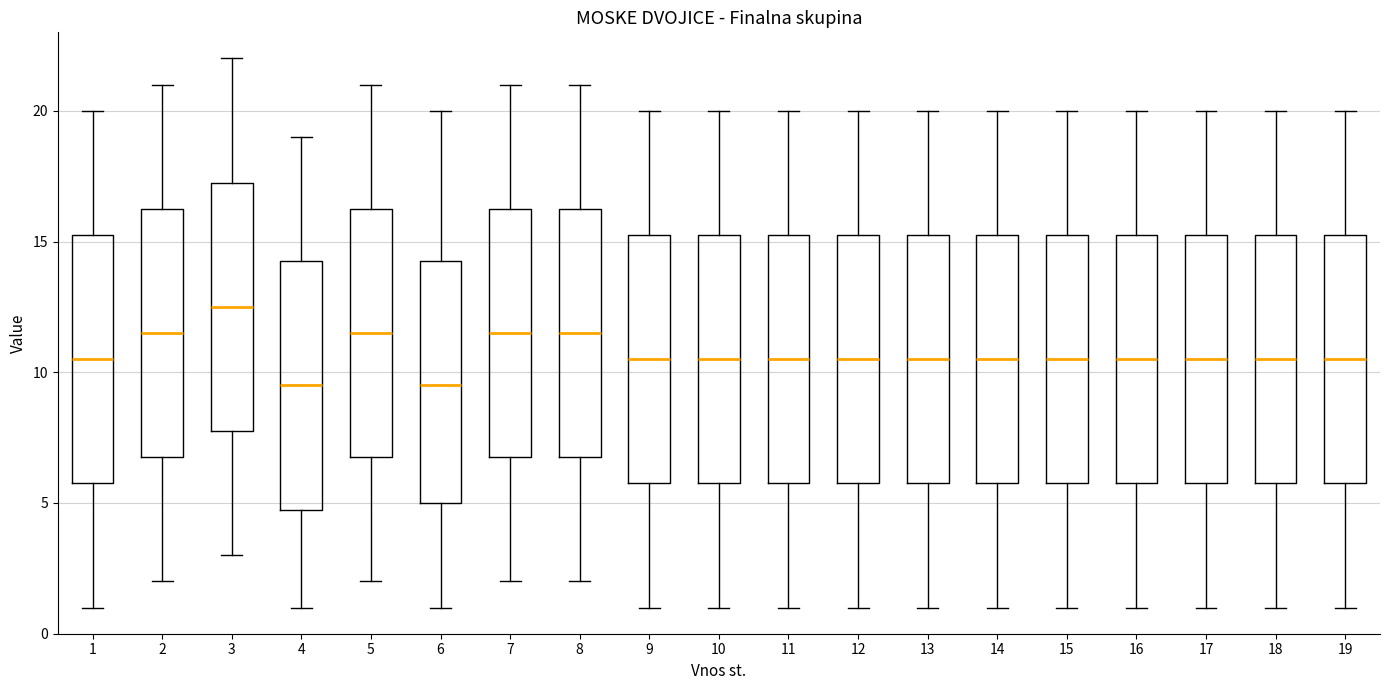

Reading left to right, read every box against the y-axis: the position of its median line, the range the box covers, and the ends of its whiskers. The values are not printed on the chart, so give them approximately, as read against the axis.

1: median 10.5, box 6.0 to 15.5, whiskers 1.0 to 20.0
2: median 11.5, box 7.0 to 16.5, whiskers 2.0 to 21.0
3: median 12.5, box 8.0 to 17.5, whiskers 3.0 to 22.0
4: median 9.5, box 5.0 to 14.5, whiskers 1.0 to 19.0
5: median 11.5, box 7.0 to 16.5, whiskers 2.0 to 21.0
6: median 9.5, box 5.0 to 14.5, whiskers 1.0 to 20.0
7: median 11.5, box 7.0 to 16.5, whiskers 2.0 to 21.0
8: median 11.5, box 7.0 to 16.5, whiskers 2.0 to 21.0
9: median 10.5, box 6.0 to 15.5, whiskers 1.0 to 20.0
10: median 10.5, box 6.0 to 15.5, whiskers 1.0 to 20.0
11: median 10.5, box 6.0 to 15.5, whiskers 1.0 to 20.0
12: median 10.5, box 6.0 to 15.5, whiskers 1.0 to 20.0
13: median 10.5, box 6.0 to 15.5, whiskers 1.0 to 20.0
14: median 10.5, box 6.0 to 15.5, whiskers 1.0 to 20.0
15: median 10.5, box 6.0 to 15.5, whiskers 1.0 to 20.0
16: median 10.5, box 6.0 to 15.5, whiskers 1.0 to 20.0
17: median 10.5, box 6.0 to 15.5, whiskers 1.0 to 20.0
18: median 10.5, box 6.0 to 15.5, whiskers 1.0 to 20.0
19: median 10.5, box 6.0 to 15.5, whiskers 1.0 to 20.0